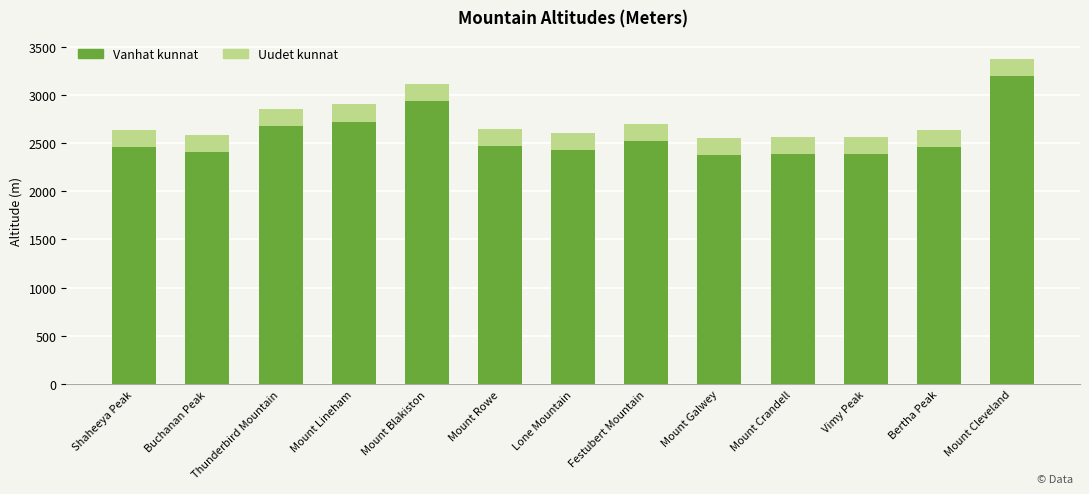

Are the bars horizontal?

No